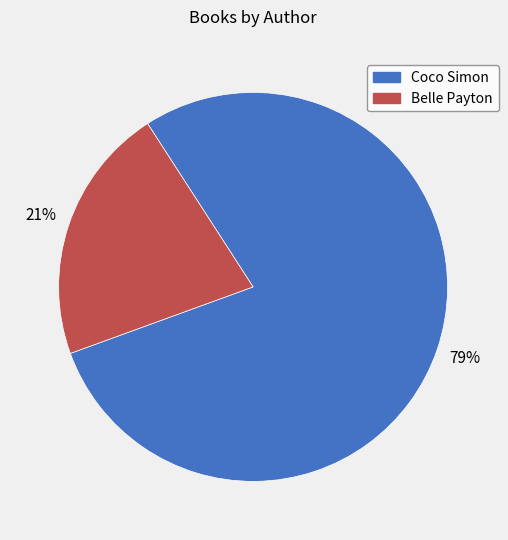

Is it true that Belle Payton is 21% of the pie?

True